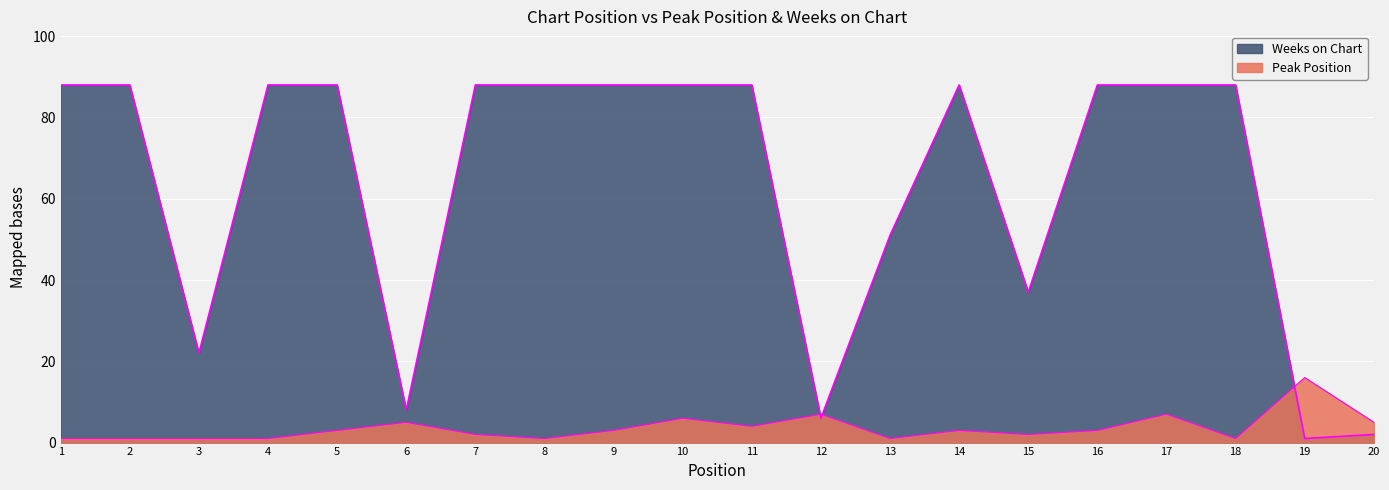

Which series has the largest total across all categories?

Weeks on Chart